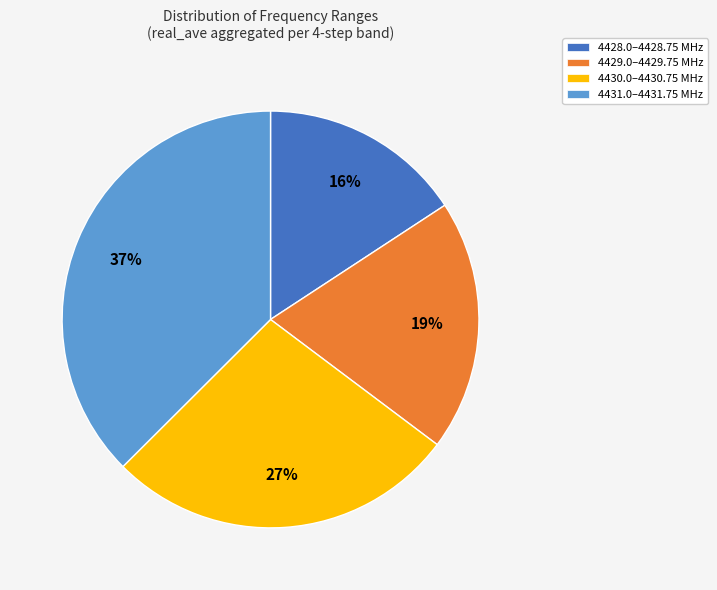

To the nearest percent, what is the average slice percentage?

25%